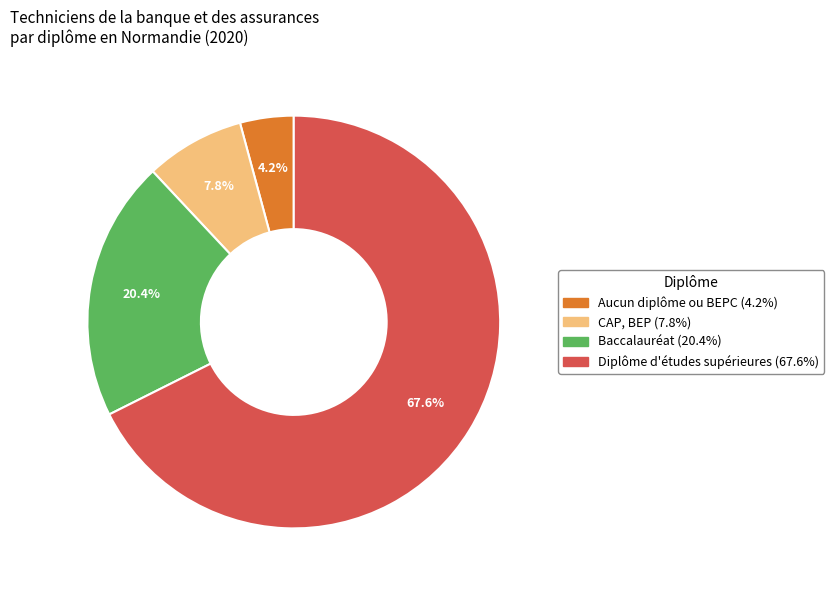

The Baccalauréat slice represents 20% of the pie. True or false?

True